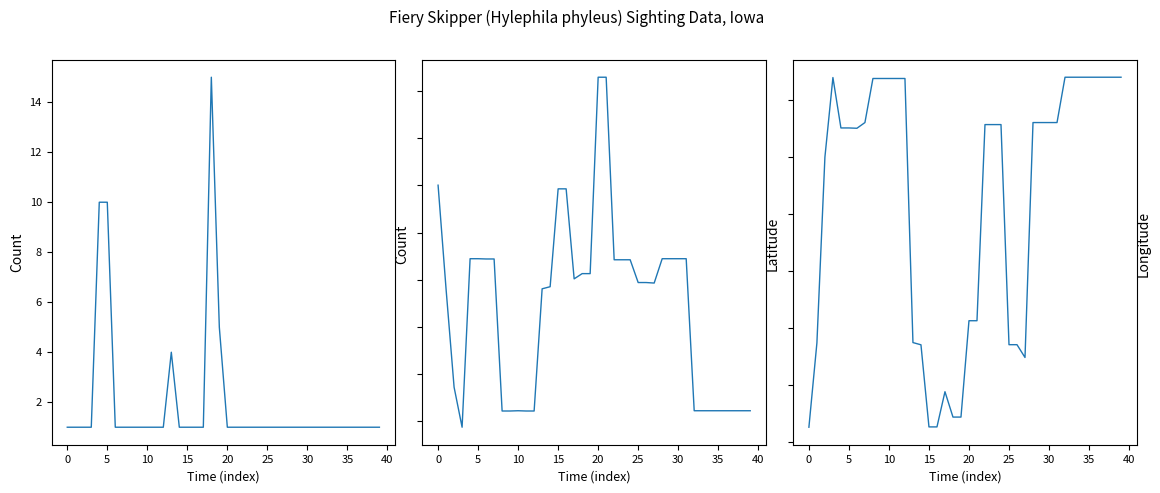

Is the value of Longitude at 25 greater than the value of Latitude at 11?

No